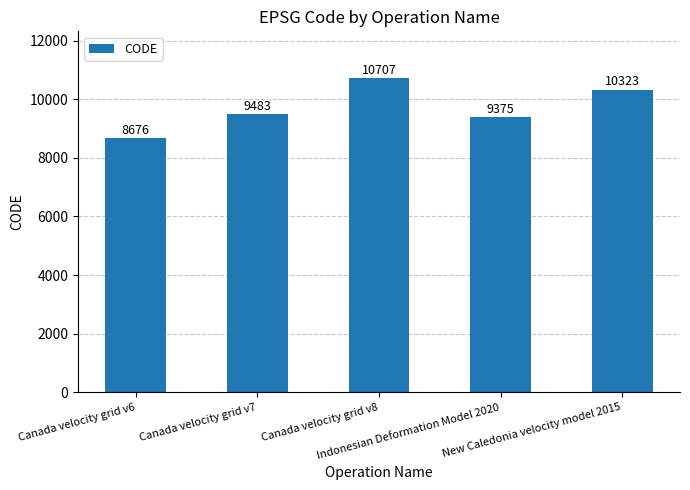

How many bars are there in total?

5